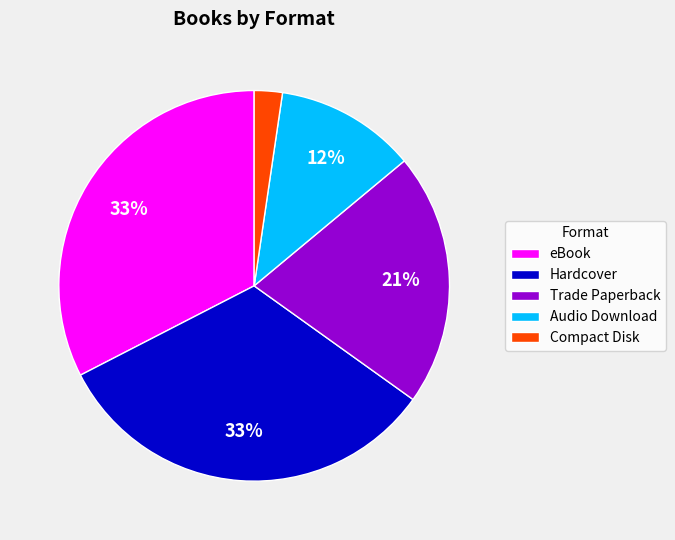

To the nearest percent, what percentage of the pie is Trade Paperback?

21%